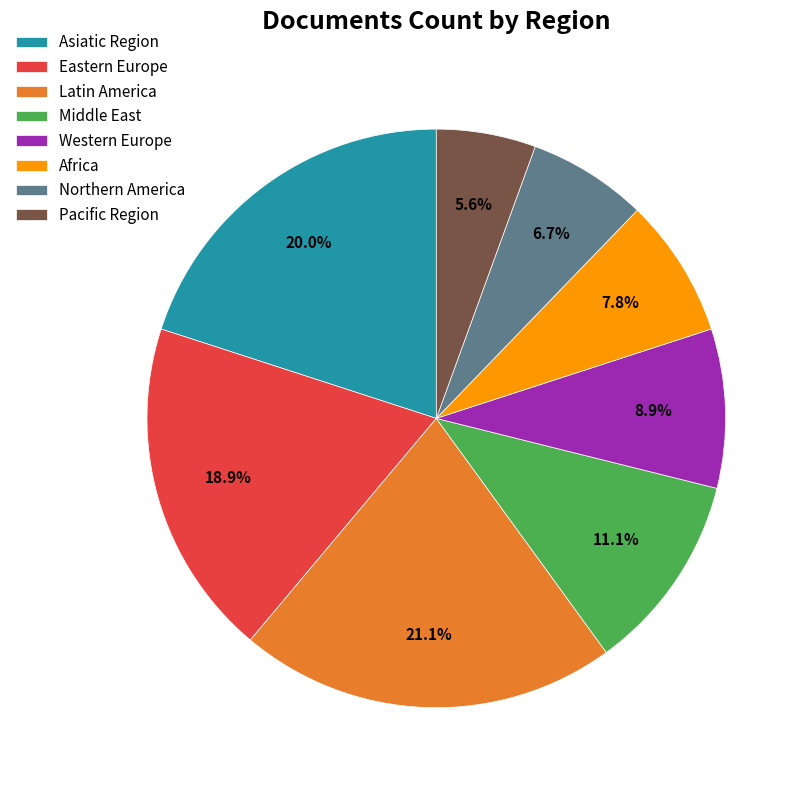

Count the number of slices in the pie.

8